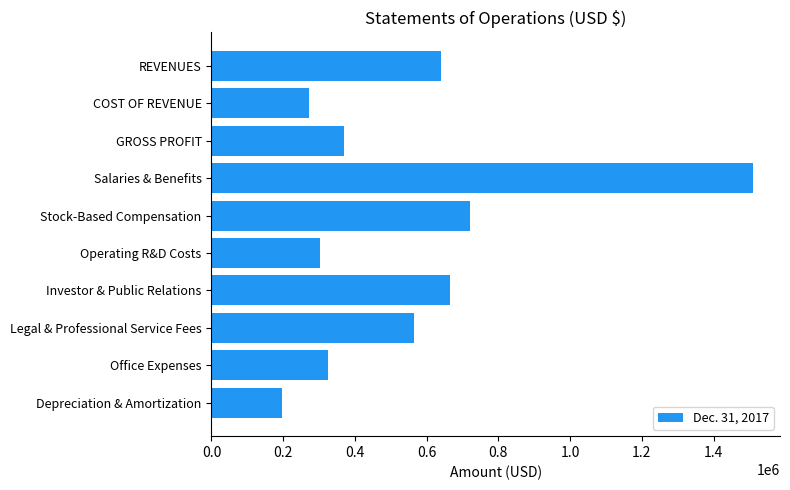

List the labels in order of value, largest first.

Salaries & Benefits, Stock-Based Compensation, Investor & Public Relations, REVENUES, Legal & Professional Service Fees, GROSS PROFIT, Office Expenses, Operating R&D Costs, COST OF REVENUE, Depreciation & Amortization